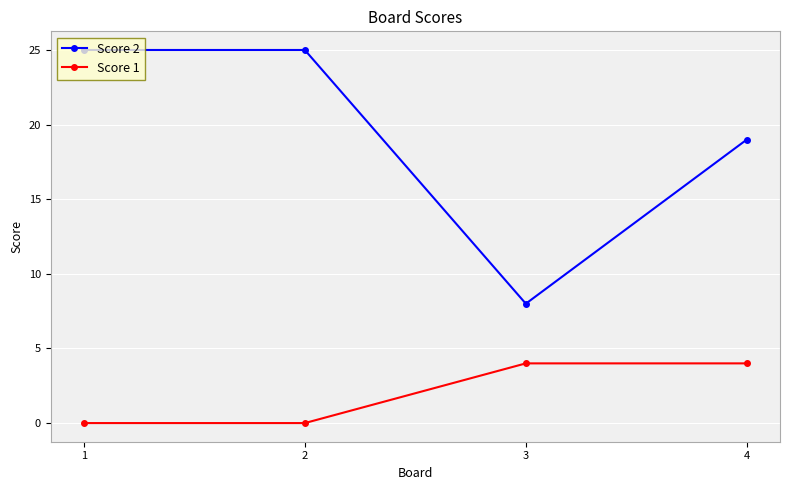

What is the total value across all series at 2?

25